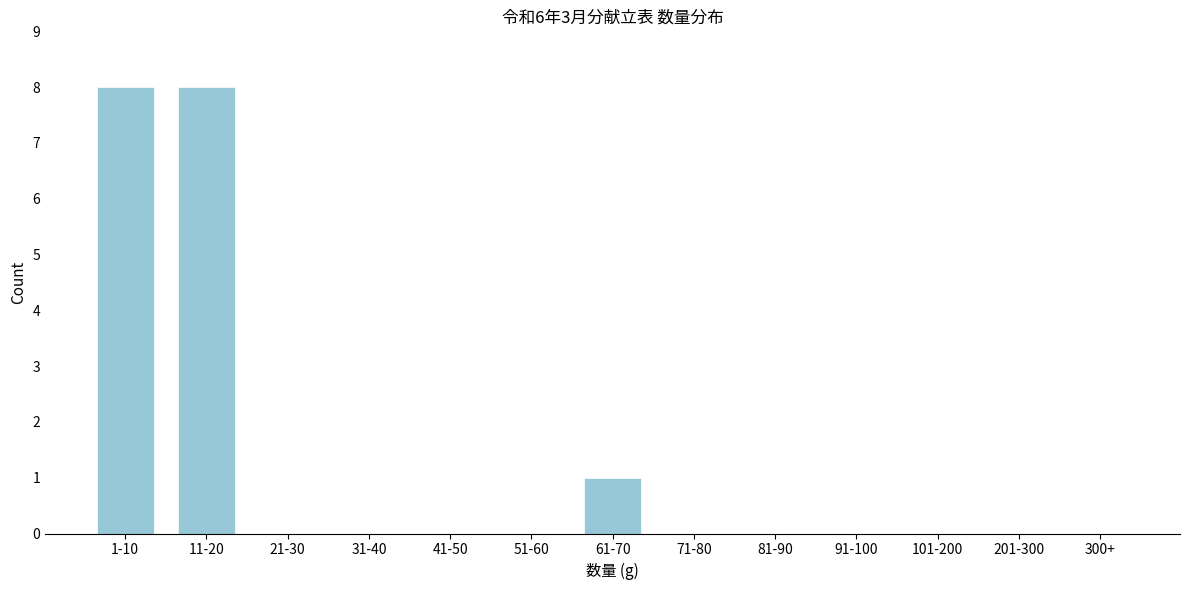

Reading left to right, list all the values displayed in this chart.

1-10=8	11-20=8	21-30=0	31-40=0	41-50=0	51-60=0	61-70=1	71-80=0	81-90=0	91-100=0	101-200=0	201-300=0	300+=0